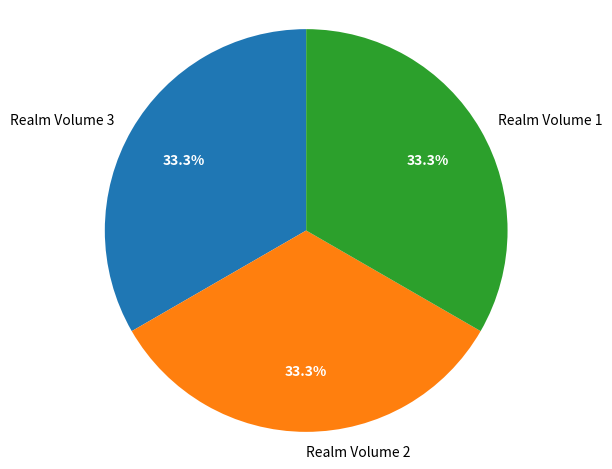

The Realm Volume 3 slice represents 33% of the pie. True or false?

True